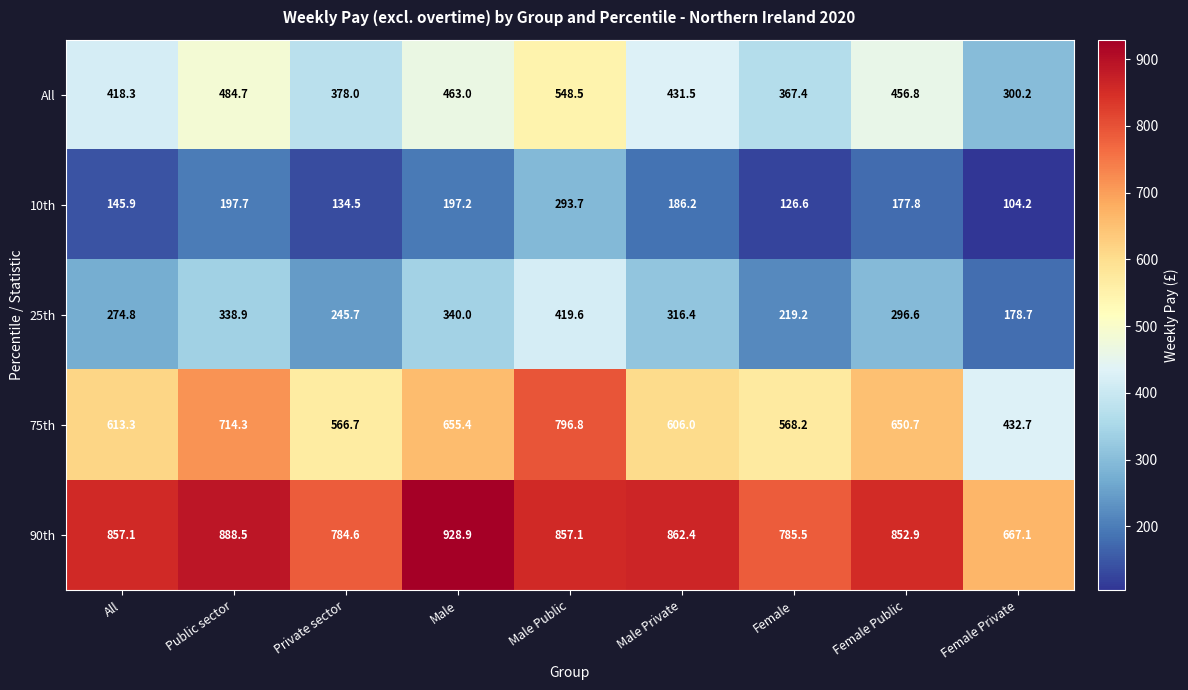

What is the difference between the maximum and minimum values in the 25th series?

240.9